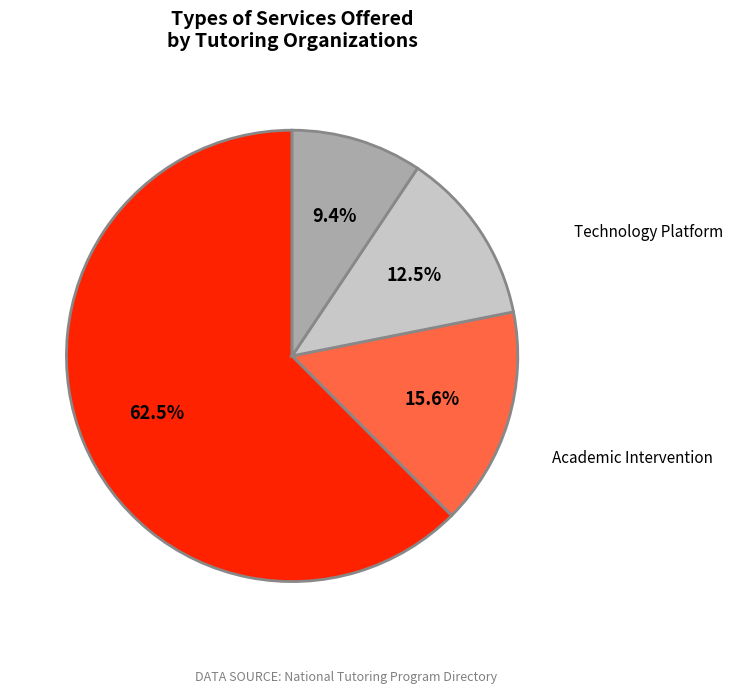

Count the number of slices in the pie.

4